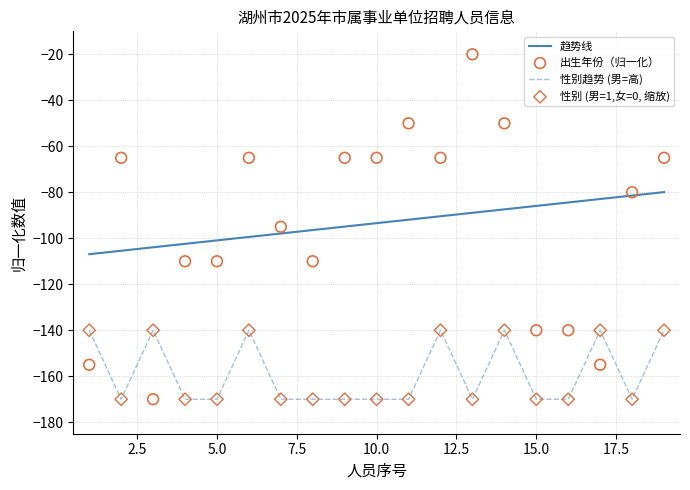

True or false: 性别趋势 (男=高) has a value of -76 at 10.0.

False